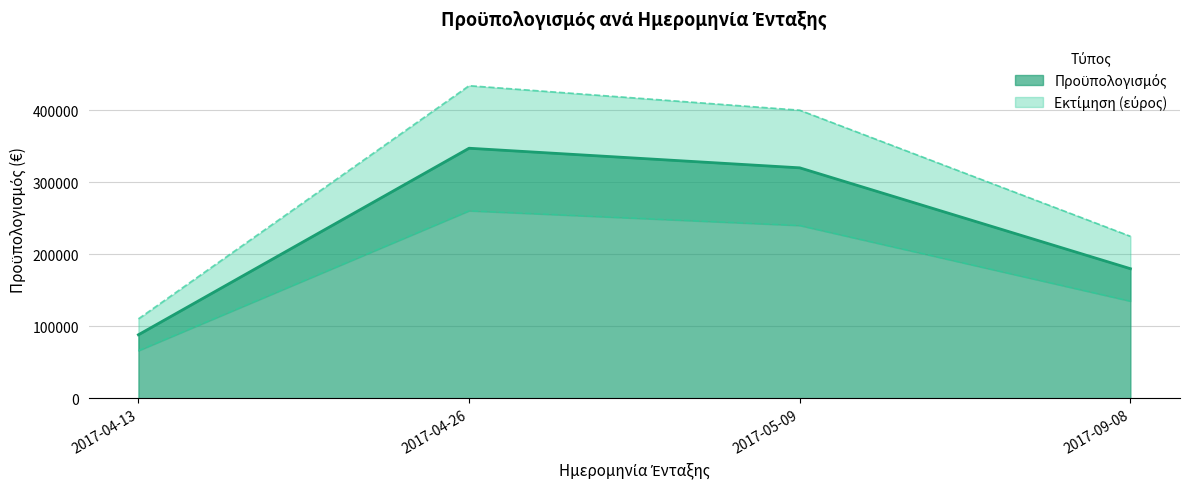

List the labels in order of value, largest first.

2017-04-26, 2017-05-09, 2017-09-08, 2017-04-13